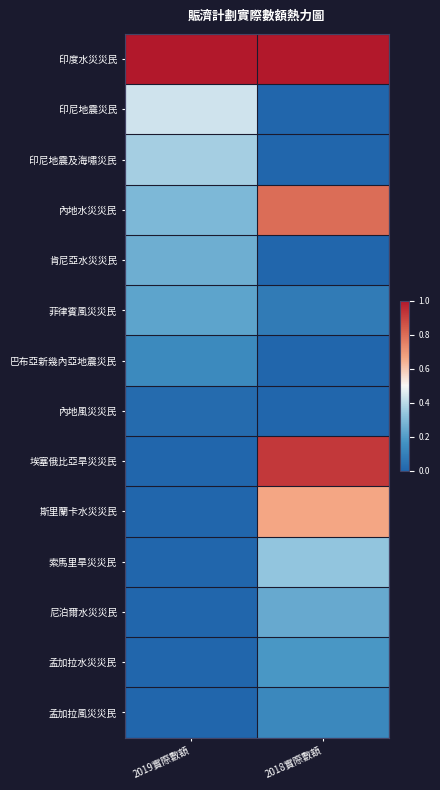

Between 2019實際數額 and 2018實際數額, which series saw the biggest shift?

埃塞俄比亞旱災災民